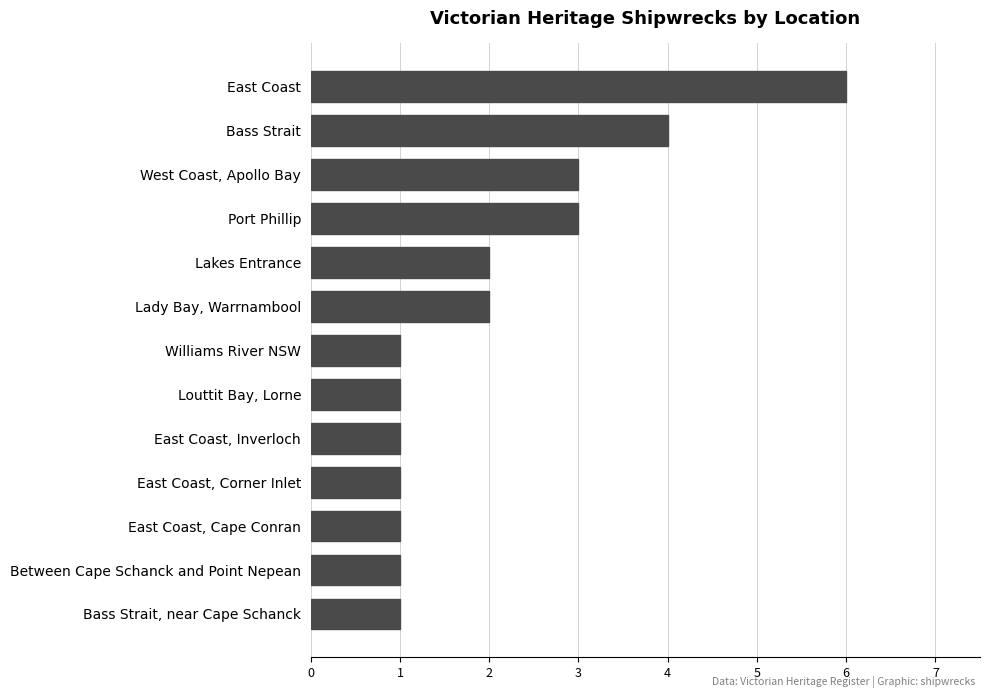

Reading top to bottom, what are all the values shown in this chart?

East Coast=6	Bass Strait=4	West Coast, Apollo Bay=3	Port Phillip=3	Lakes Entrance=2	Lady Bay, Warrnambool=2	Williams River NSW=1	Louttit Bay, Lorne=1	East Coast, Inverloch=1	East Coast, Corner Inlet=1	East Coast, Cape Conran=1	Between Cape Schanck and Point Nepean=1	Bass Strait, near Cape Schanck=1